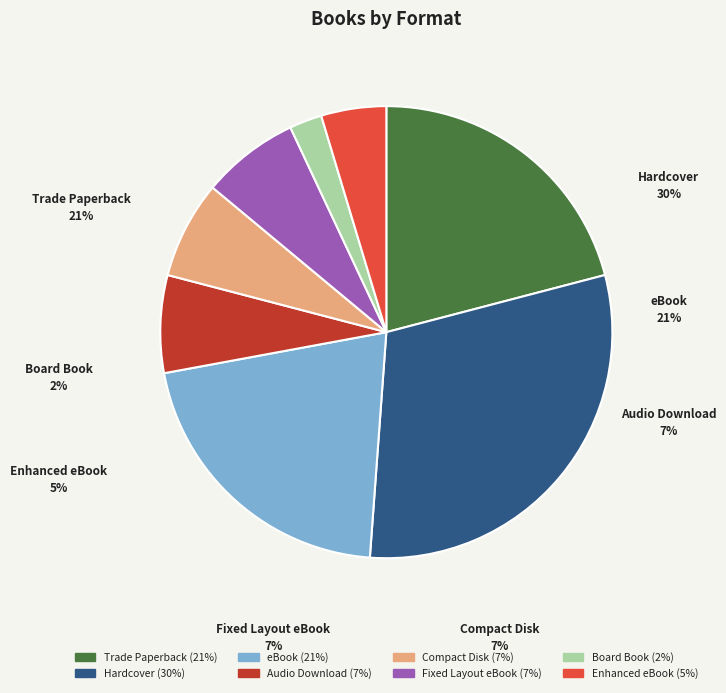

To the nearest percent, what percentage of the pie is Fixed Layout eBook?

7%